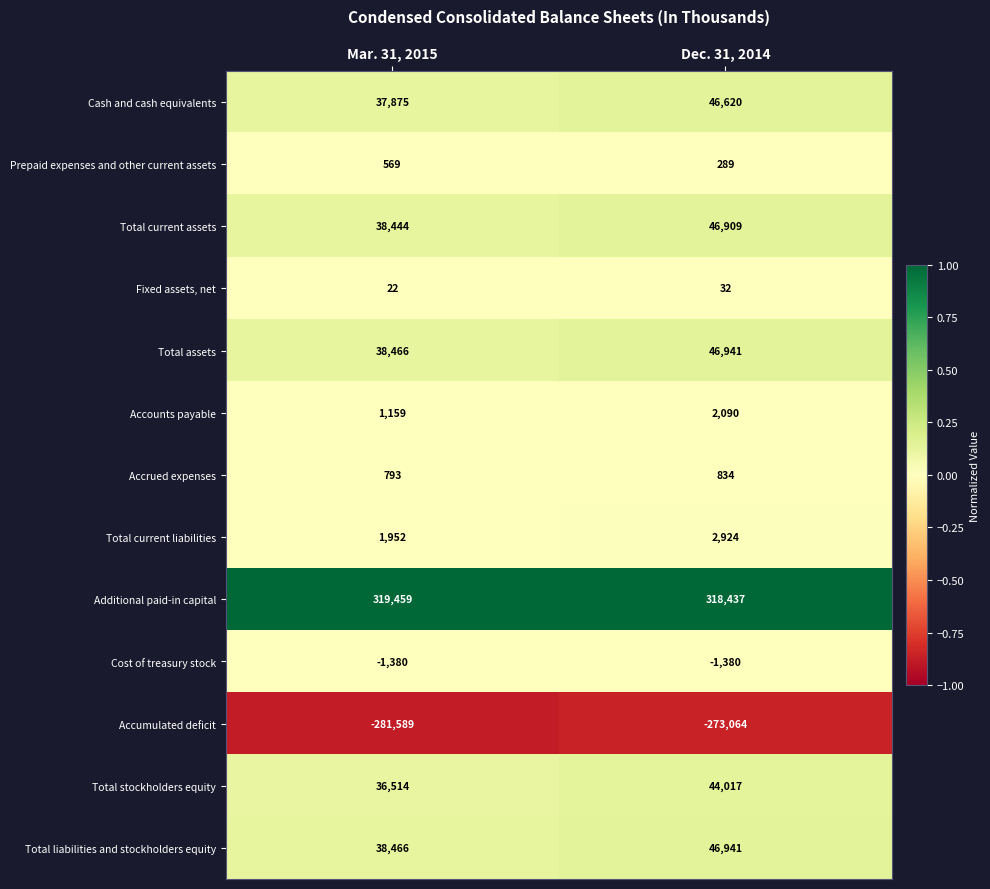

How many series are shown in this chart?

13